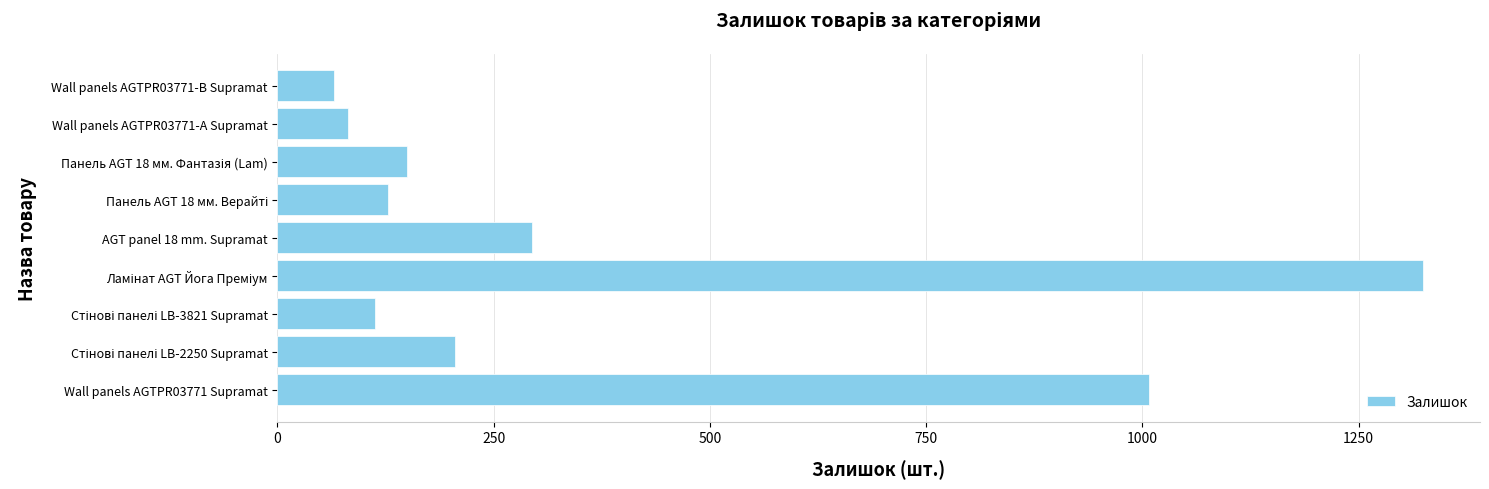

What is the greatest value displayed?

1324